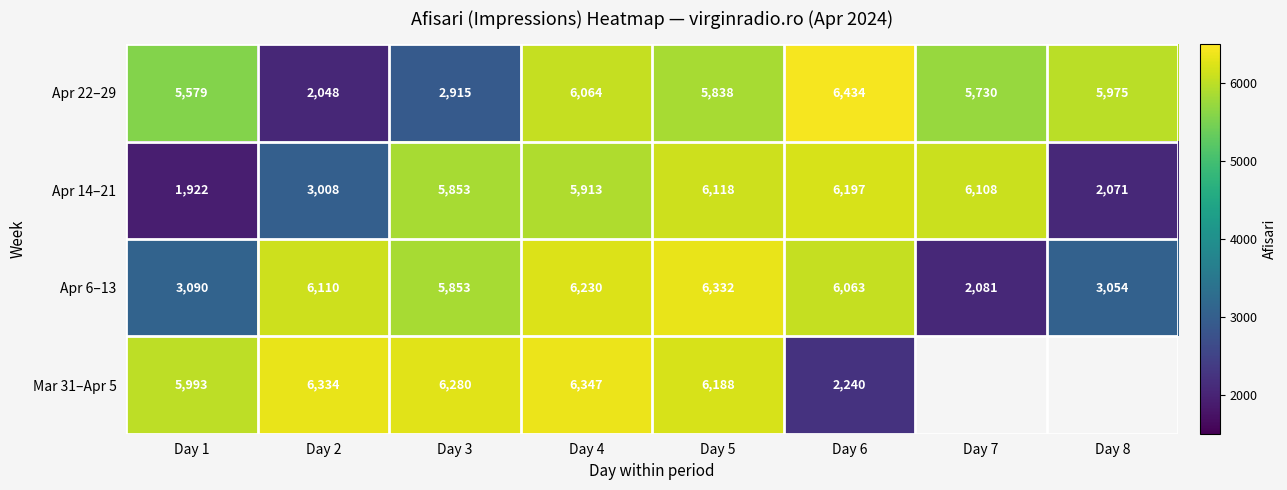

The value of Apr 14–21 at Day 3 is 8209. True or false?

False